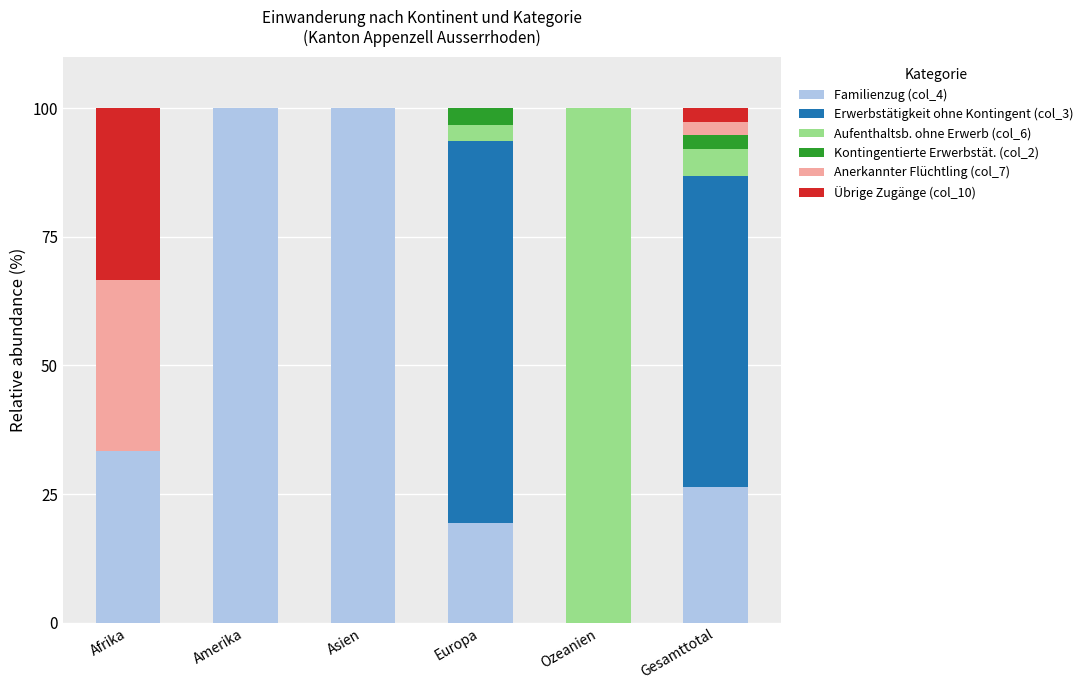

What is the total value across all series at Asien?

100.0